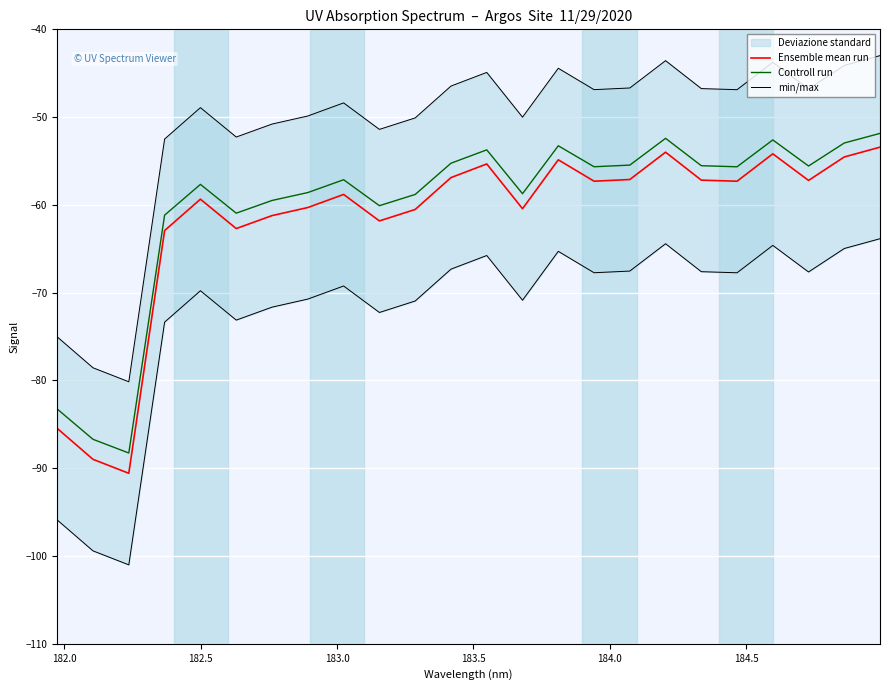

At how many categories does at least one series exceed -89?

24